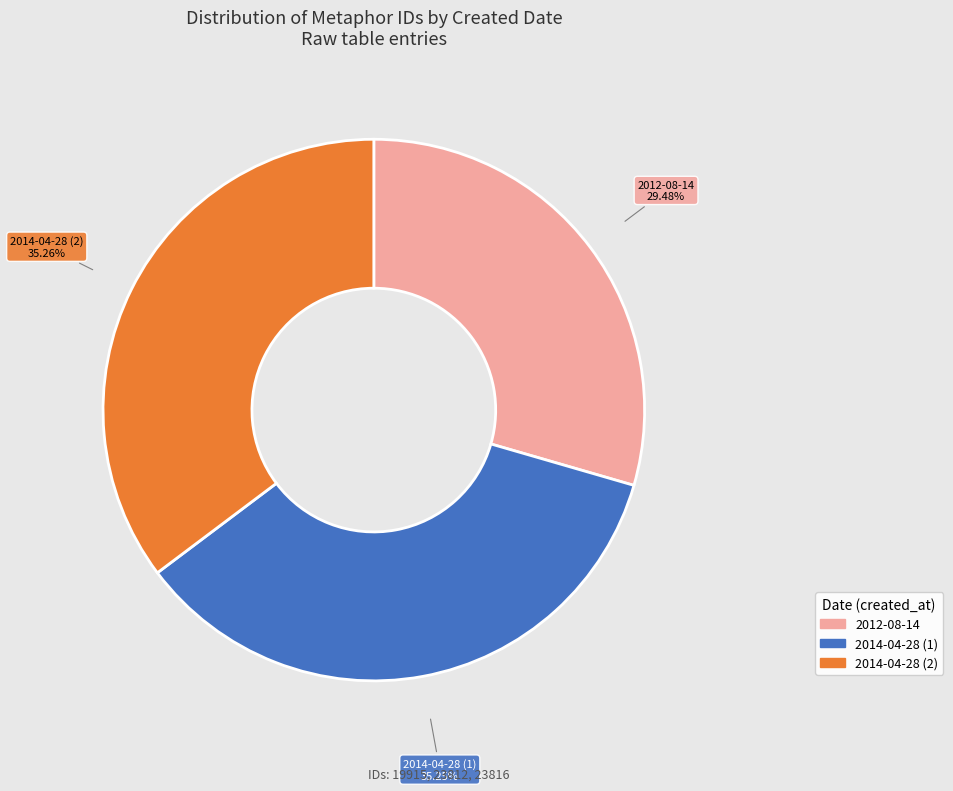

What percentage is the 2012-08-14 slice, to the nearest percent?

29%